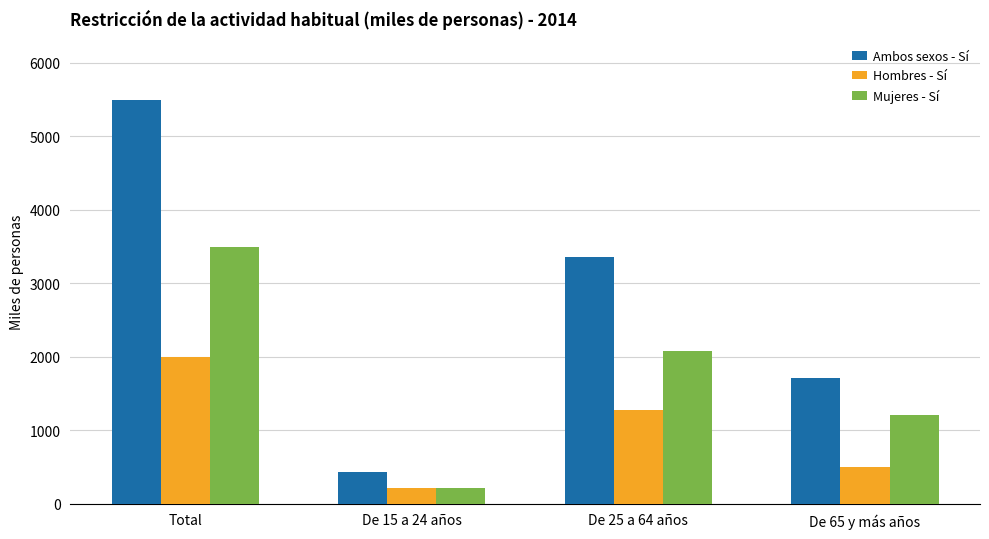

Which series changed the most between De 25 a 64 años and De 65 y más años?

Ambos sexos - Sí